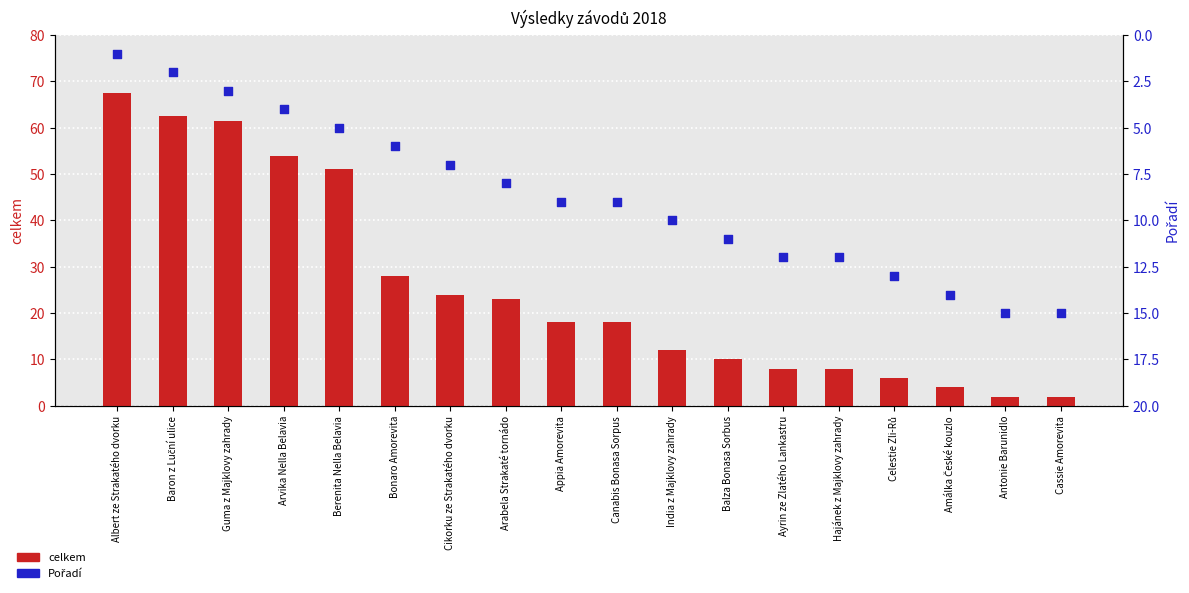

Which series has the largest total across all categories?

celkem